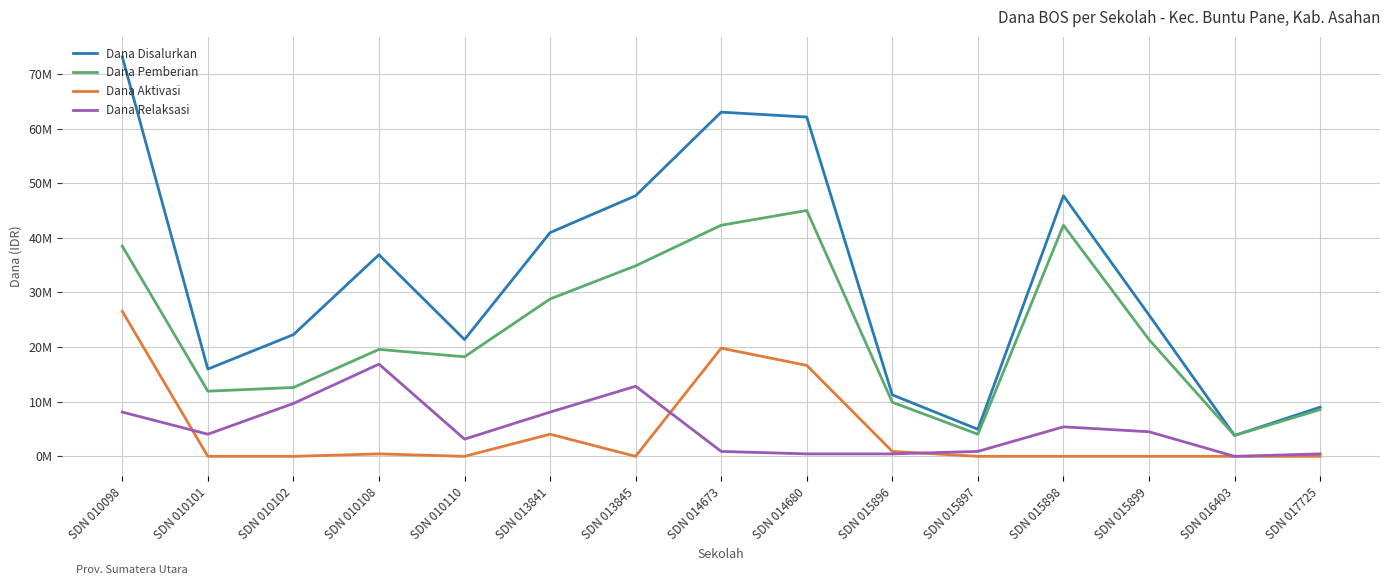

The Dana Aktivasi series shows 0 at SDN 013845. True or false?

True